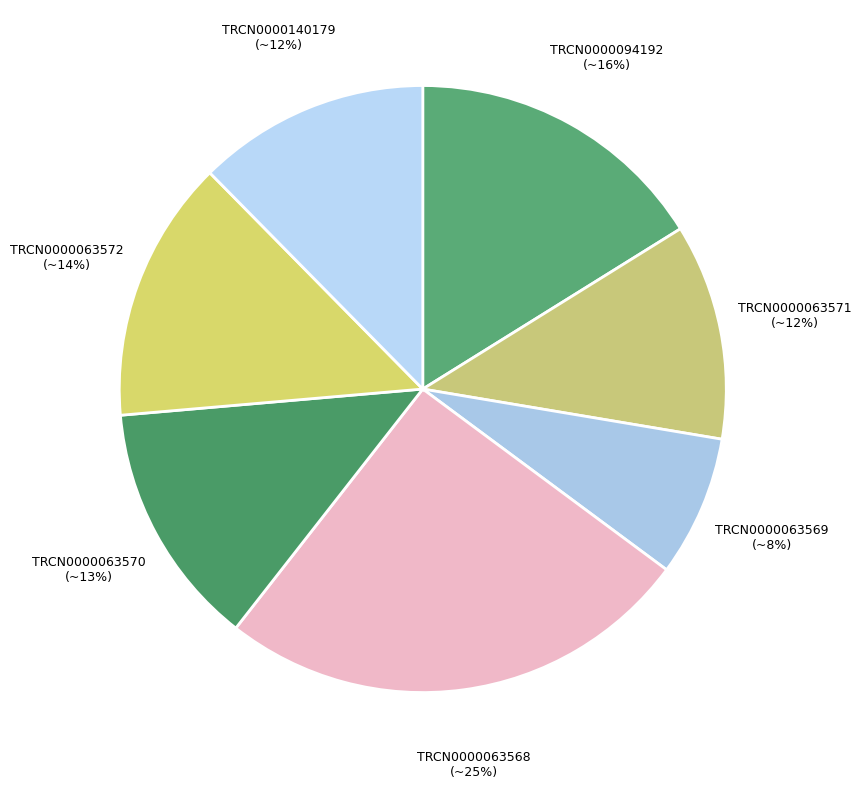

To the nearest percent, what is the difference between the TRCN0000063570 and TRCN0000063568 slice percentages?

12%